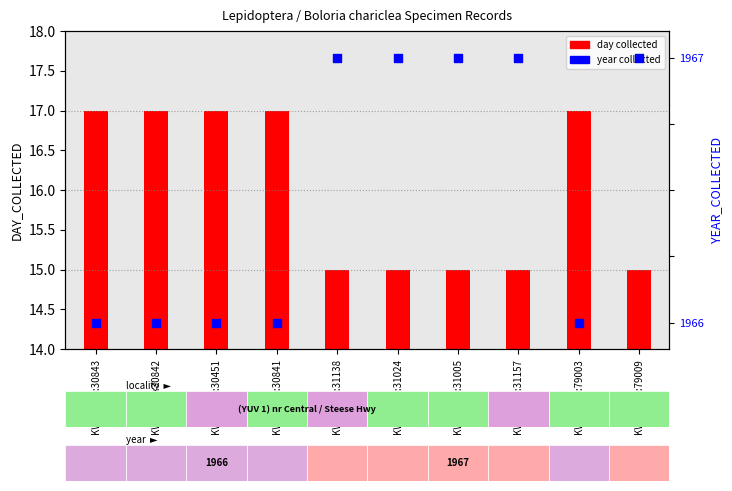

What are all the series names shown in the legend?

day collected, year collected